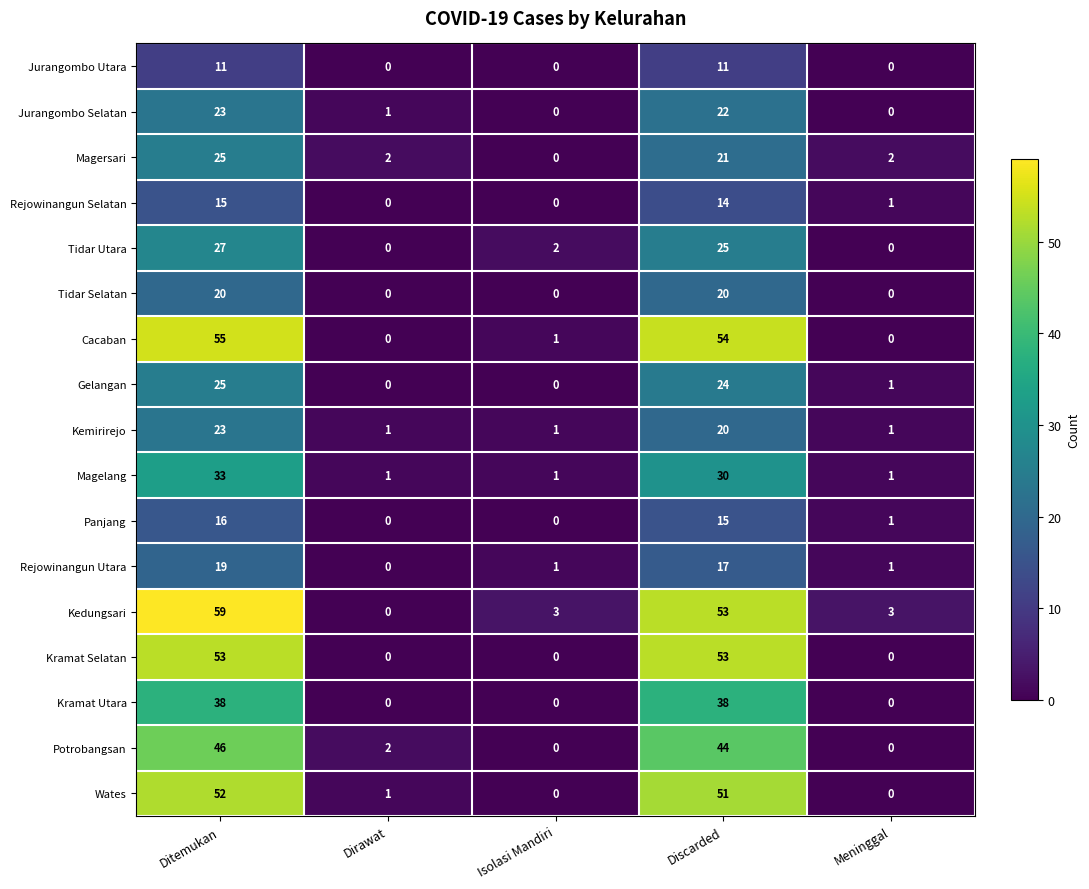

Which series has the largest total across all categories?

Kedungsari